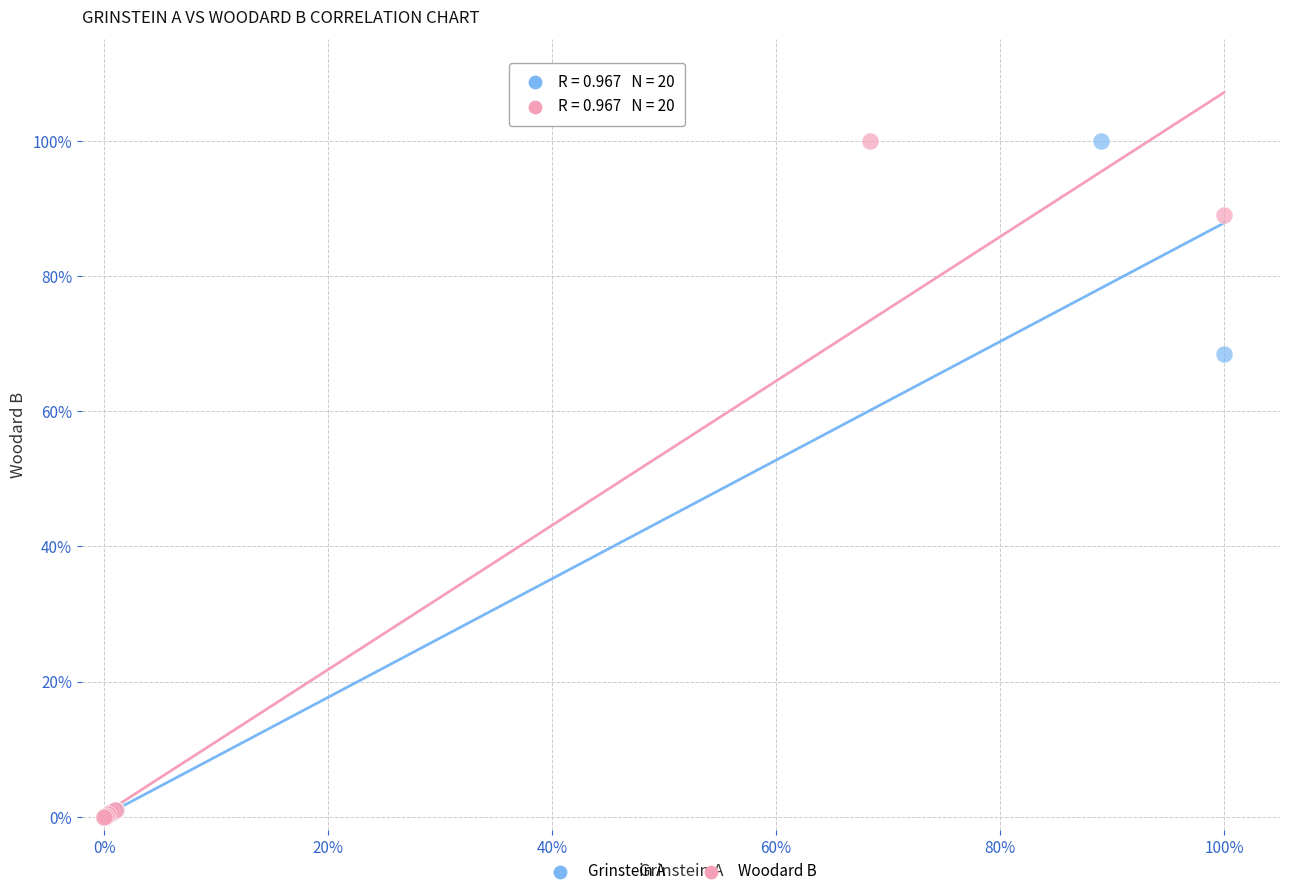

What are all the series names shown in the legend?

Grinstein A, Woodard B